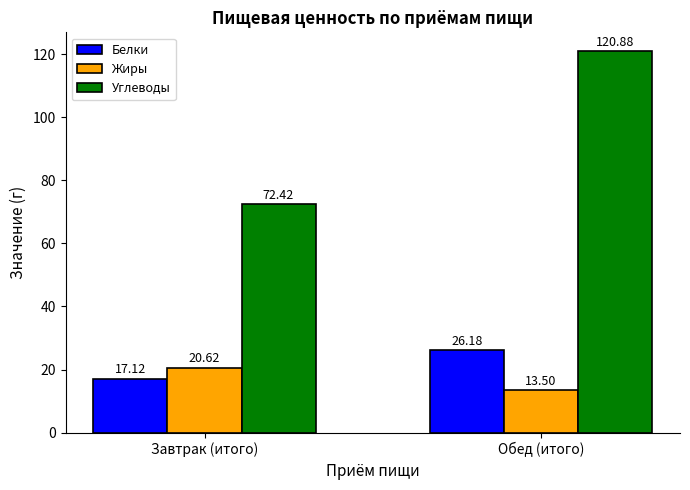

Are the bars horizontal?

No